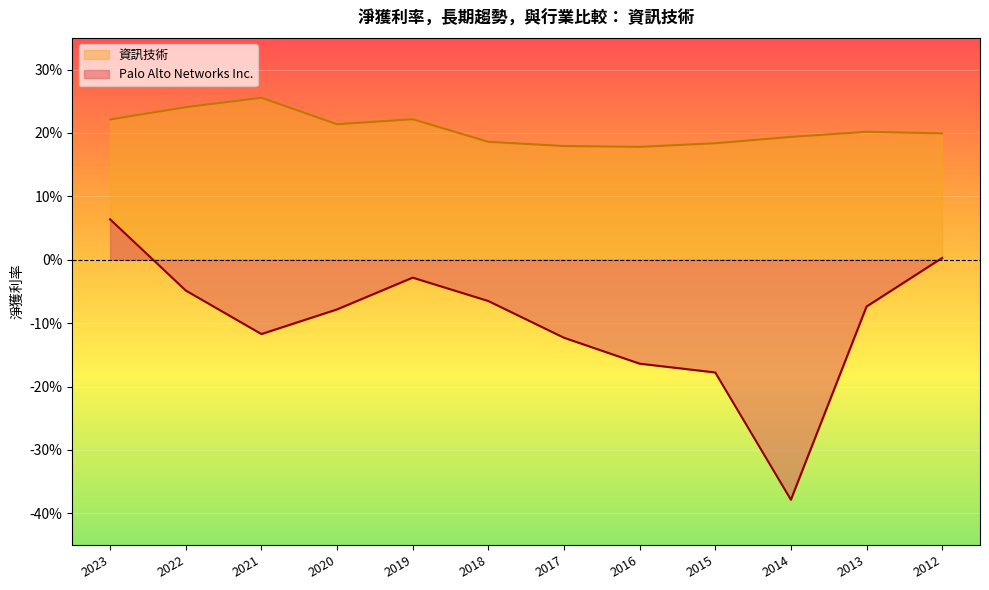

Is the value of Palo Alto Networks Inc. at 2020 greater than the value of 資訊技術 at 2013?

No